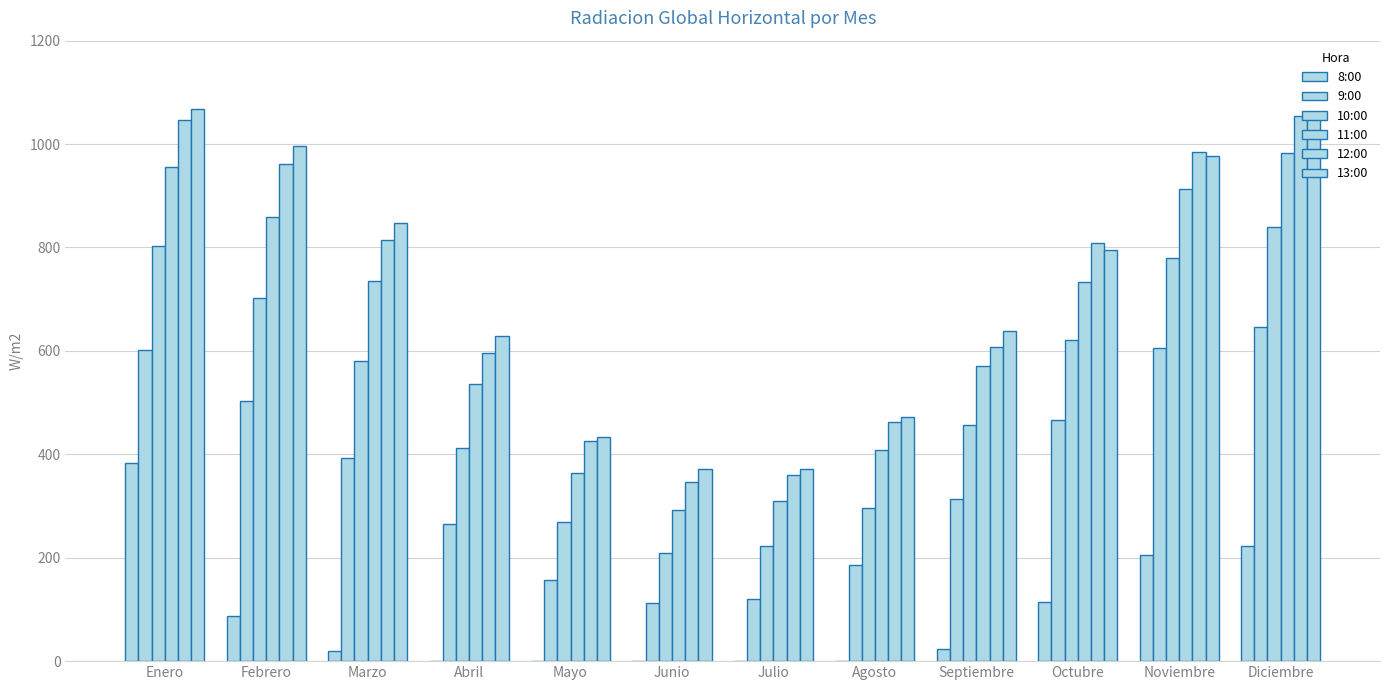

What is the difference between the highest and lowest values at Agosto?

472.9